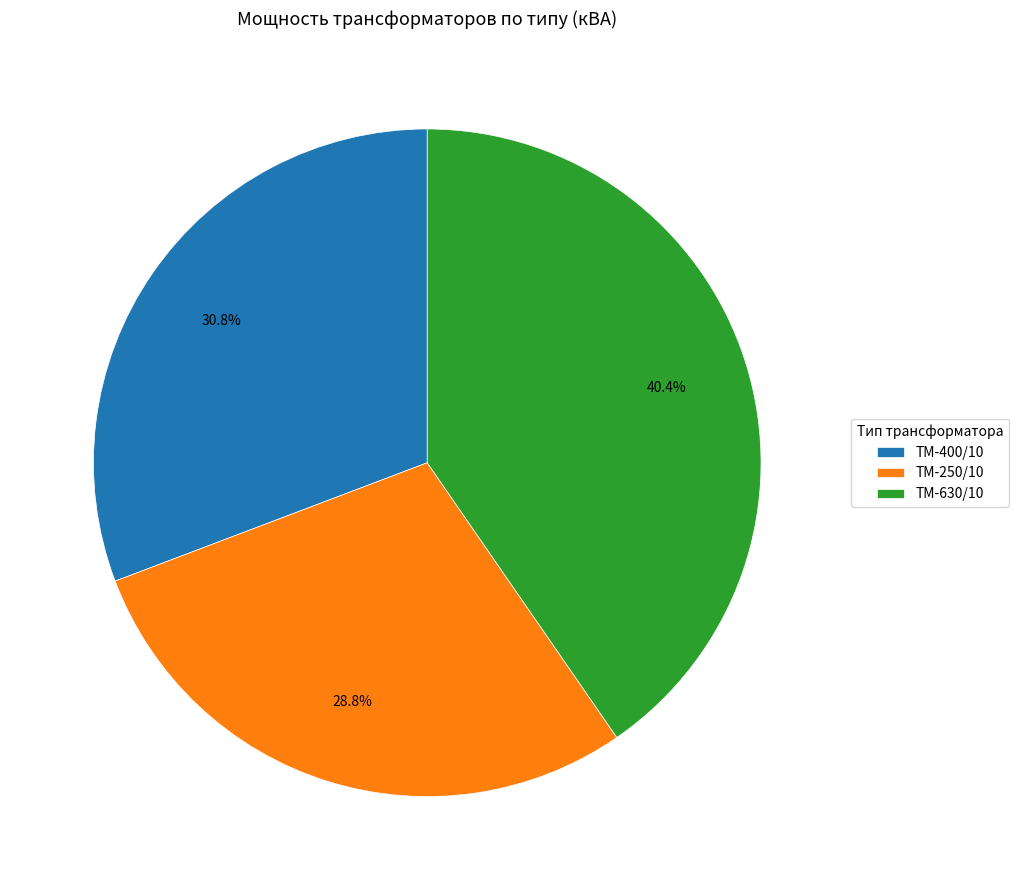

Is ТМ-250/10 the majority of the pie?

No